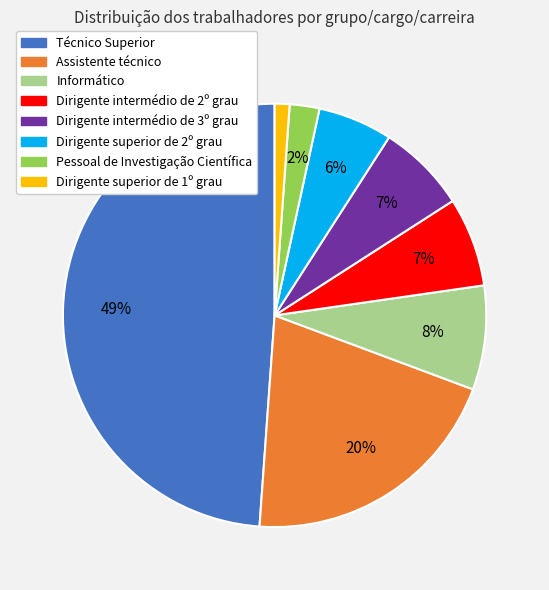

Is it true that Dirigente intermédio de 3º grau is 7% of the pie?

True